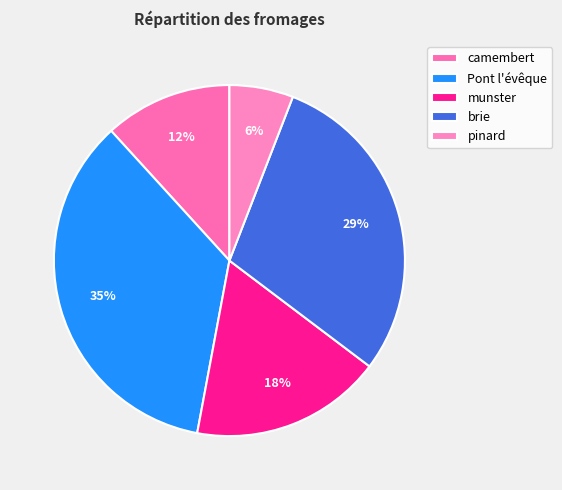

To the nearest percent, what is the difference between the largest and smallest slice percentages?

29%